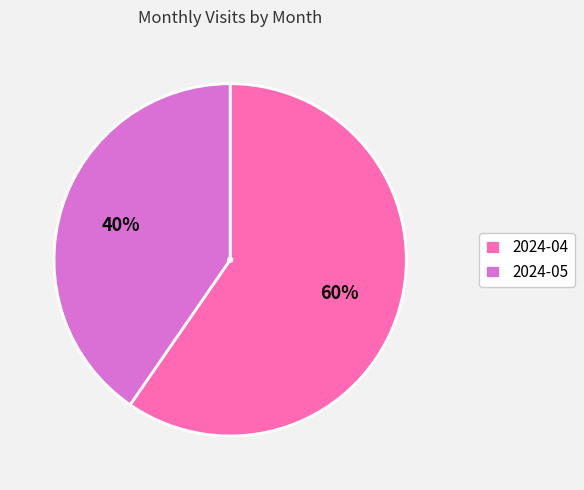

Is 2024-05 the majority of the pie?

No